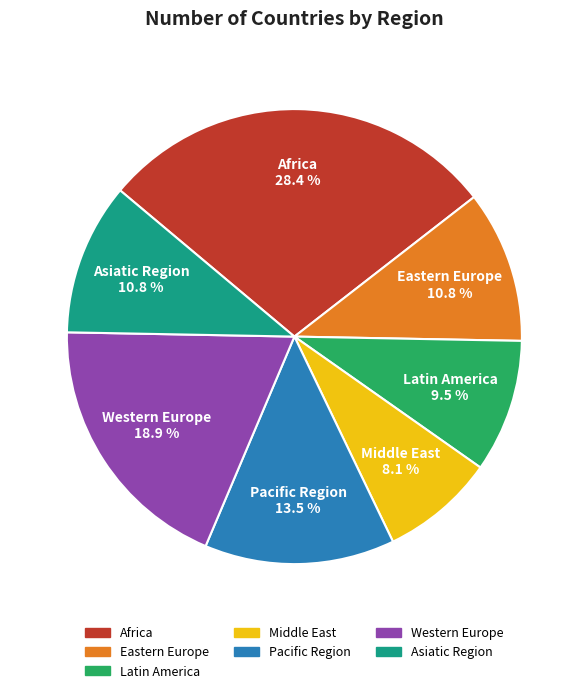

What percentage is NOT represented by Western Europe?

81.1%